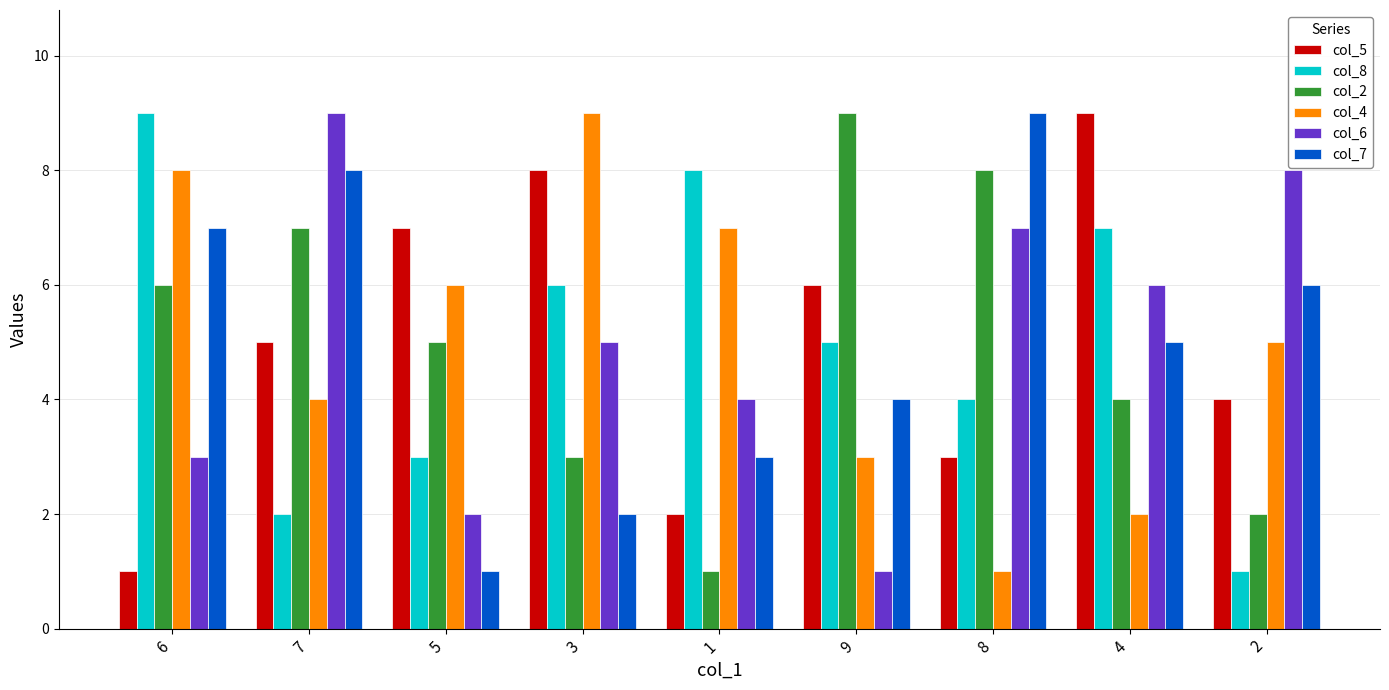

Is the value of col_5 at 8 greater than the value of col_7 at 8?

No